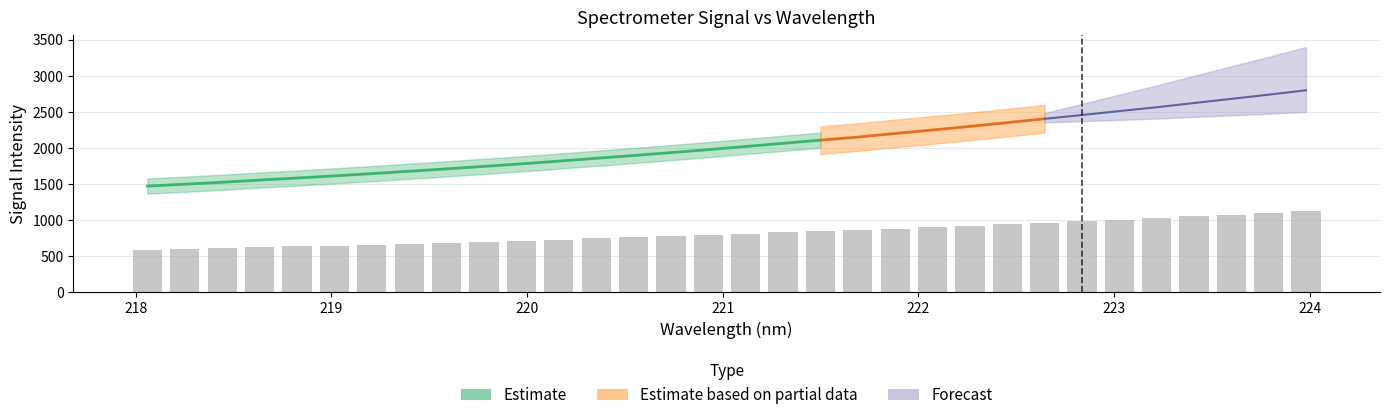

What is the change in value from 218.8244 to 222.0721?

+266.6